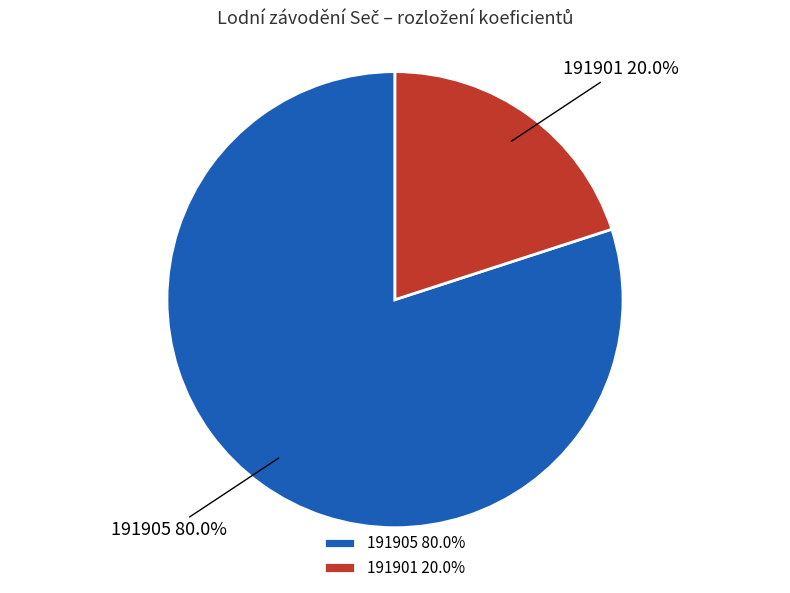

Is there a majority slice in this chart?

Yes